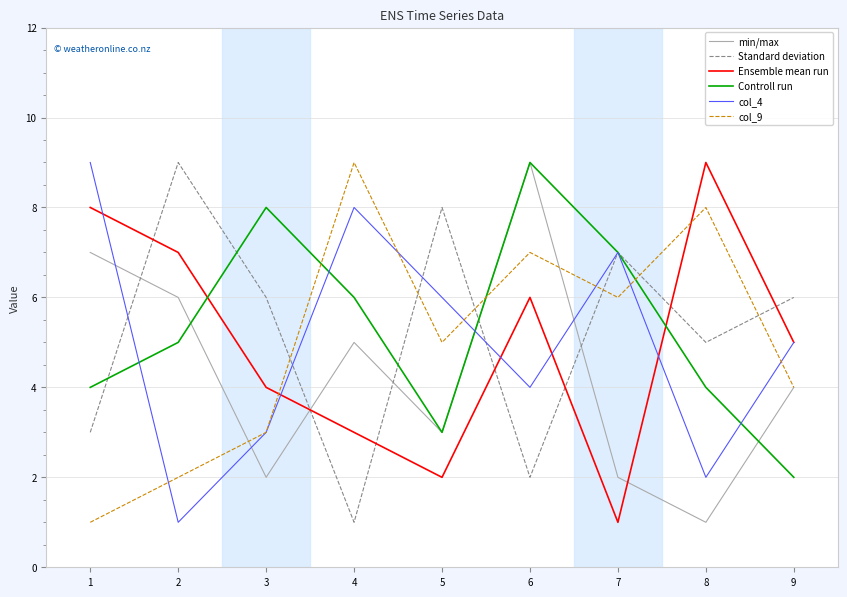

List the labels in order of col_9 value, smallest first.

1, 2, 3, 9, 5, 7, 6, 8, 4